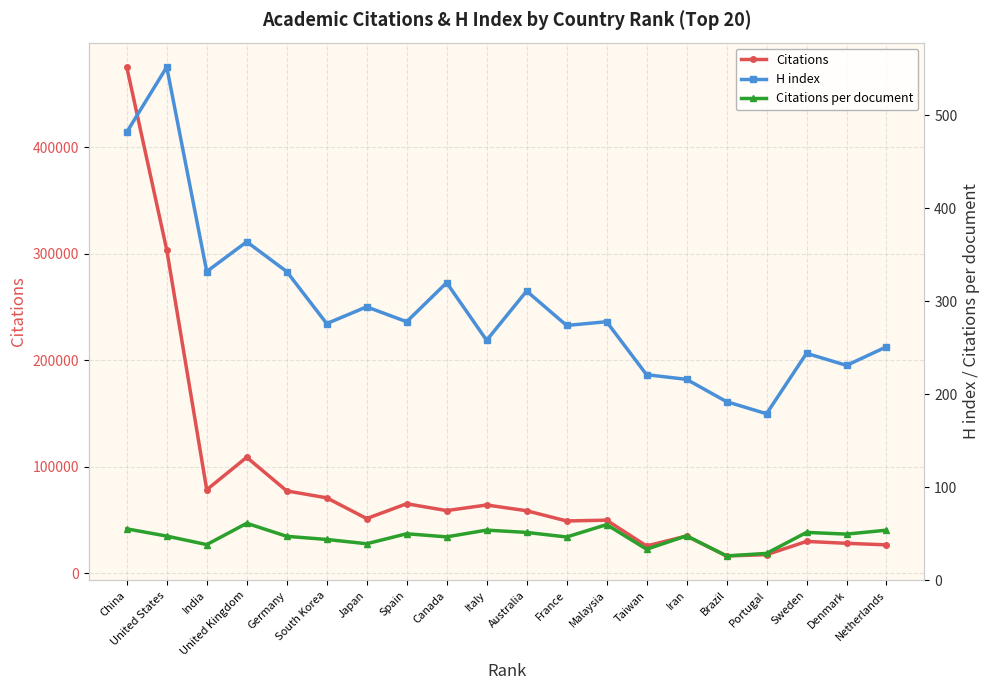

True or false: Citations and H index cross at least once.

False